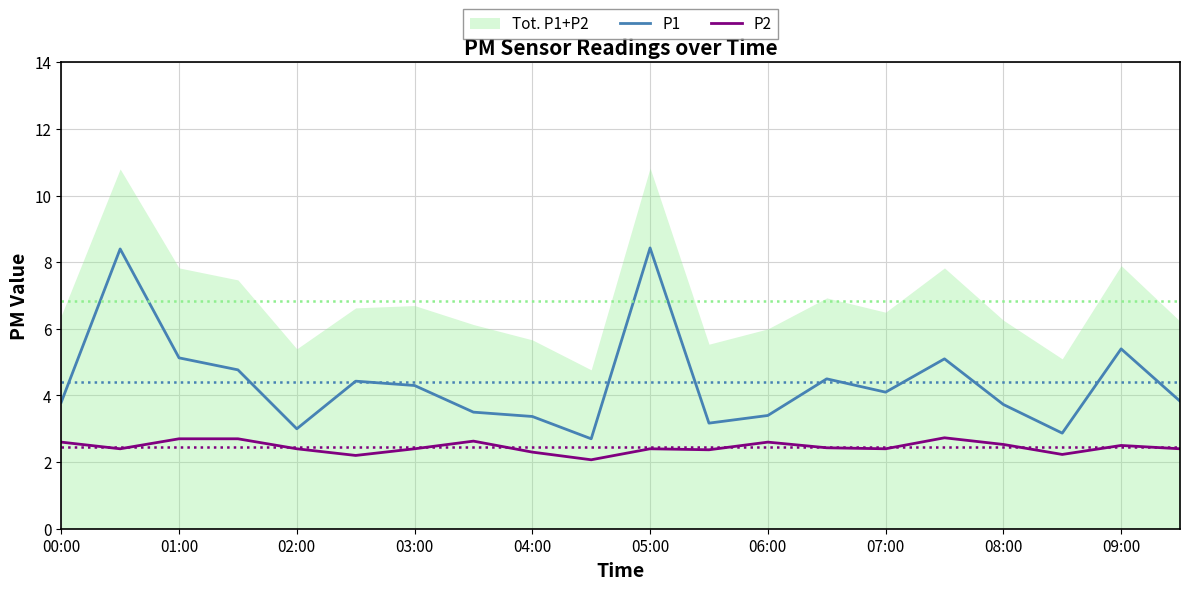

True or false: P1 has a value of 6.8 at 02:00.

False